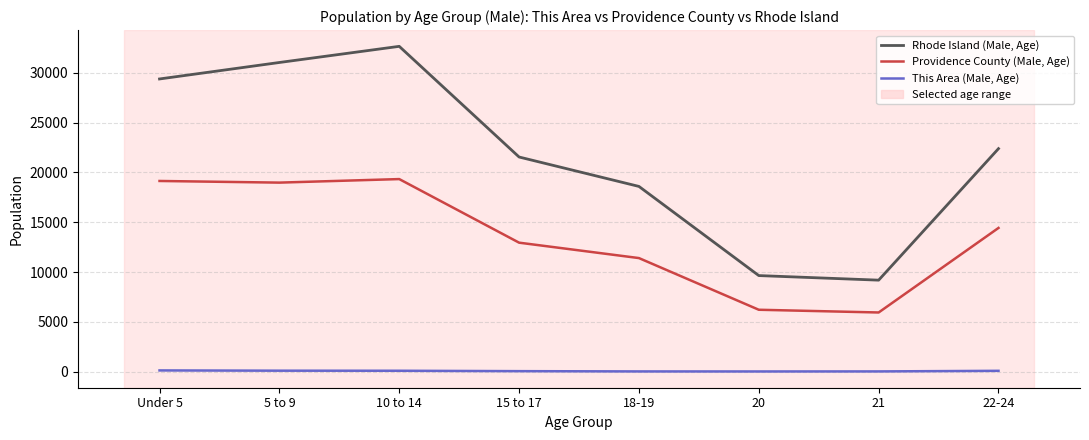

The value of Providence County (Male, Age) at 10 to 14 is 26983. True or false?

False